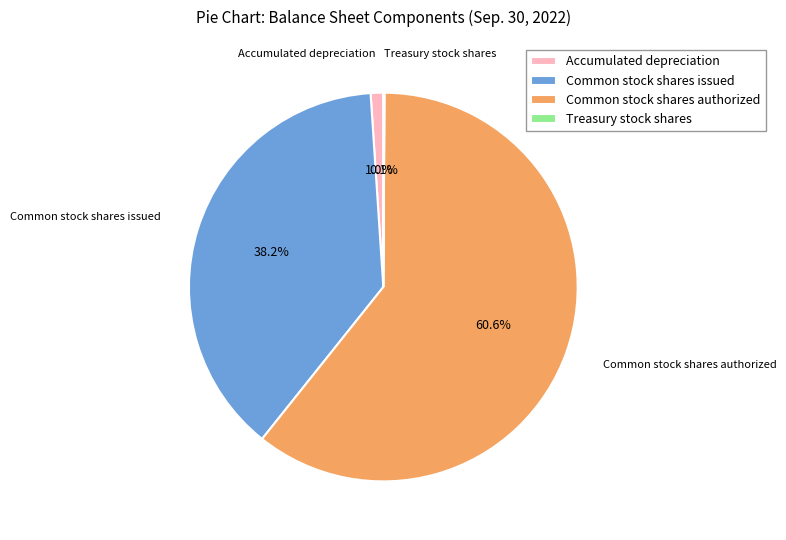

What is the largest slice in the pie chart?

Common stock shares authorized